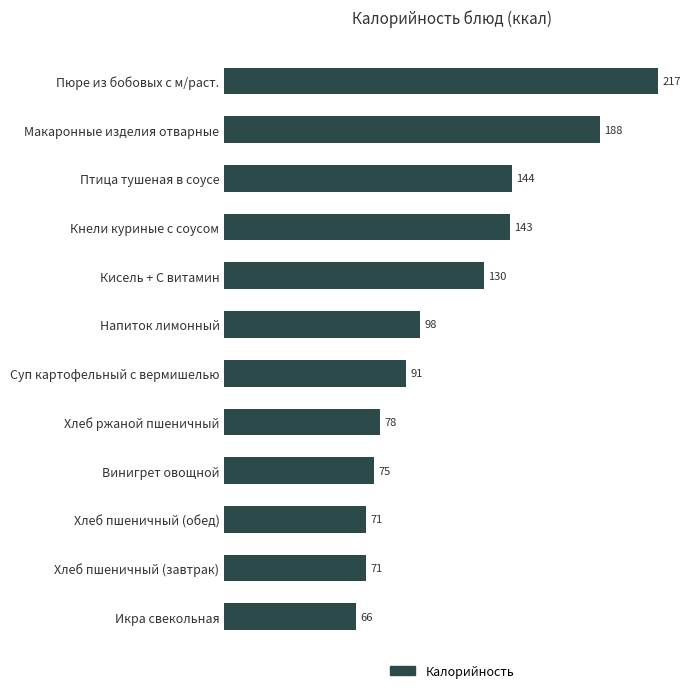

What is the ratio of the value at Кнели куриные с соусом to the value at Макаронные изделия отварные?

0.8